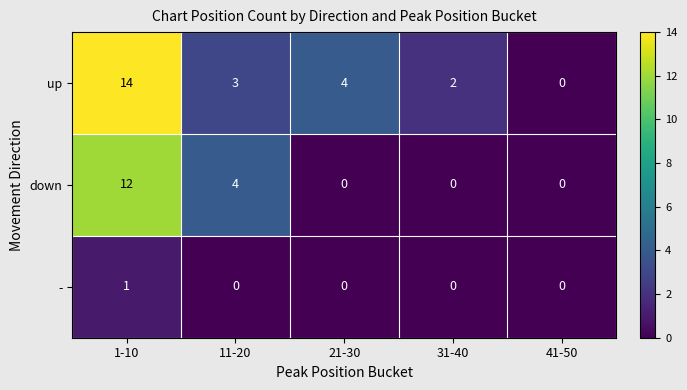

How many down values are between 0 and 4?

4